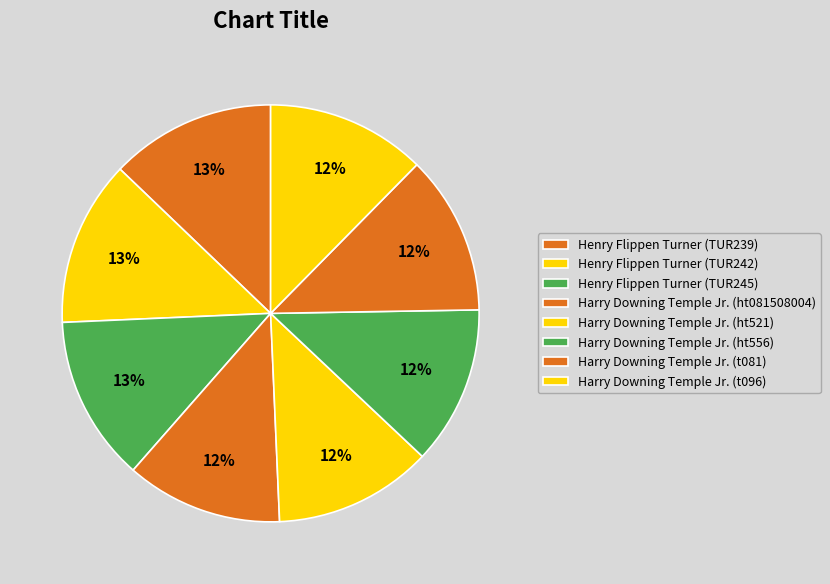

What percentage is the Harry Downing Temple Jr. (ht081508004) slice, to the nearest percent?

12%